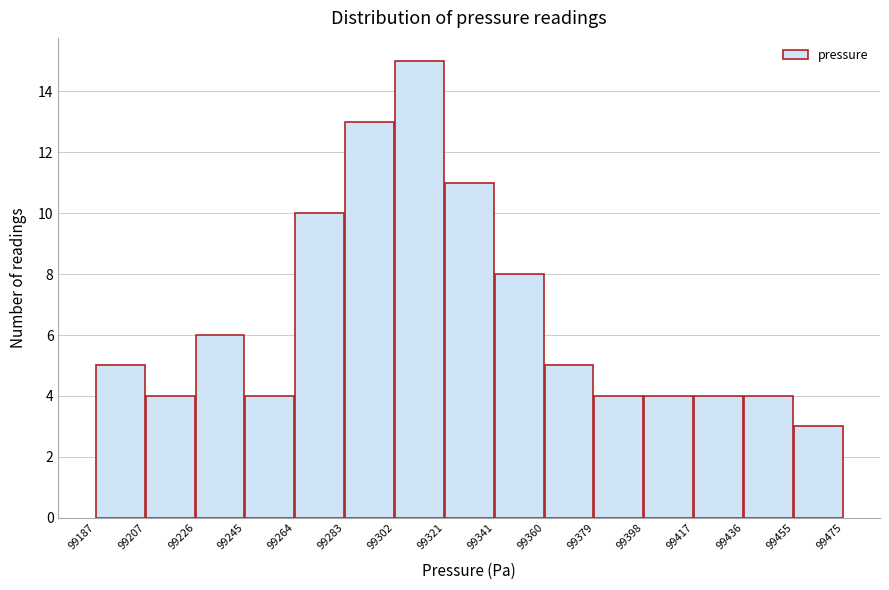

How tall is the bar that spans 99341 to 99360 on the x-axis? The values are not printed on the chart, so give them approximately, as read against the axis.

8